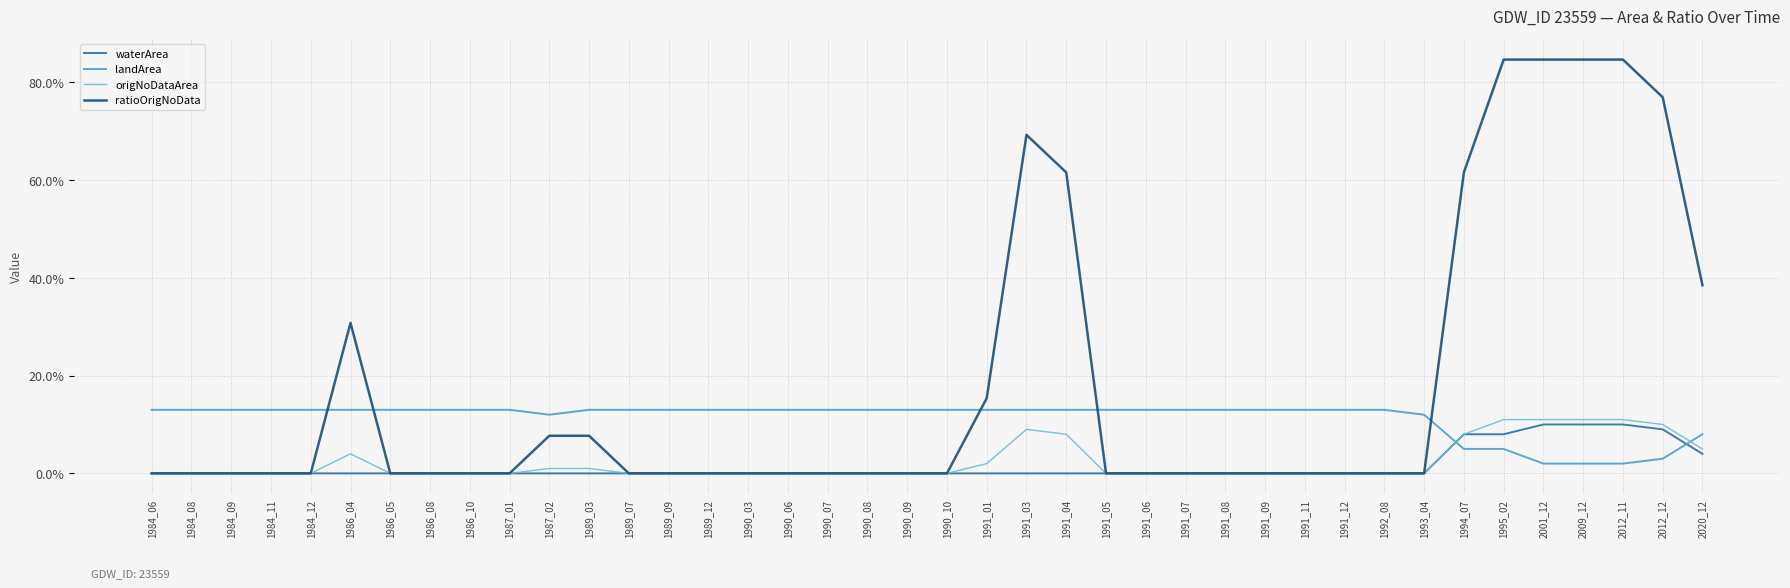

What are all the series names shown in the legend?

waterArea, landArea, origNoDataArea, ratioOrigNoData